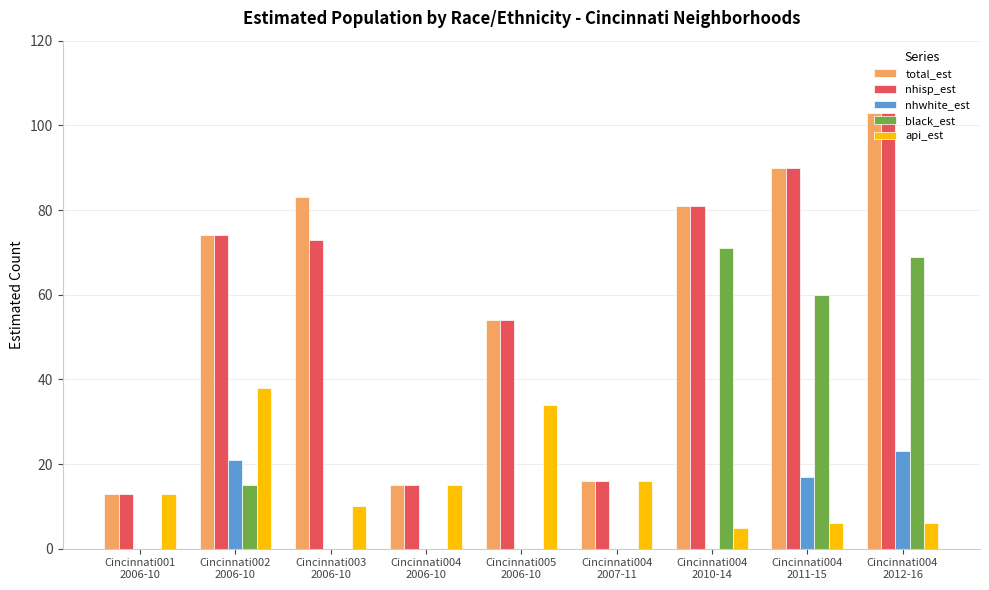

What is the sum of all black_est values?

215